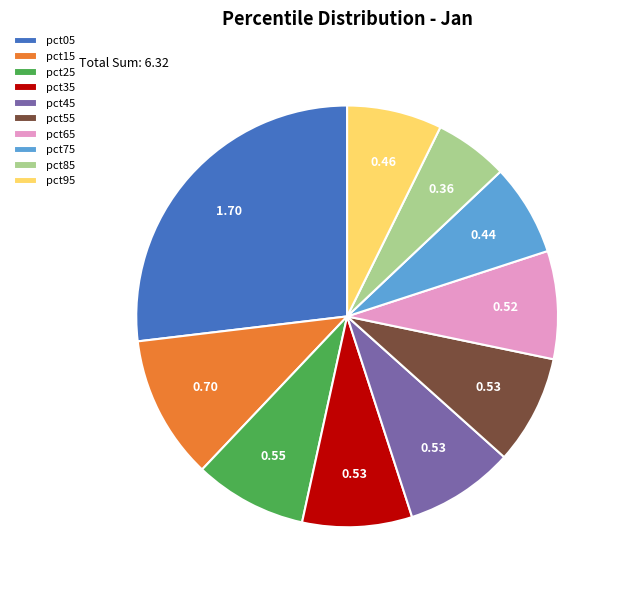

Is the sum of pct05 and pct45 greater than half?

No